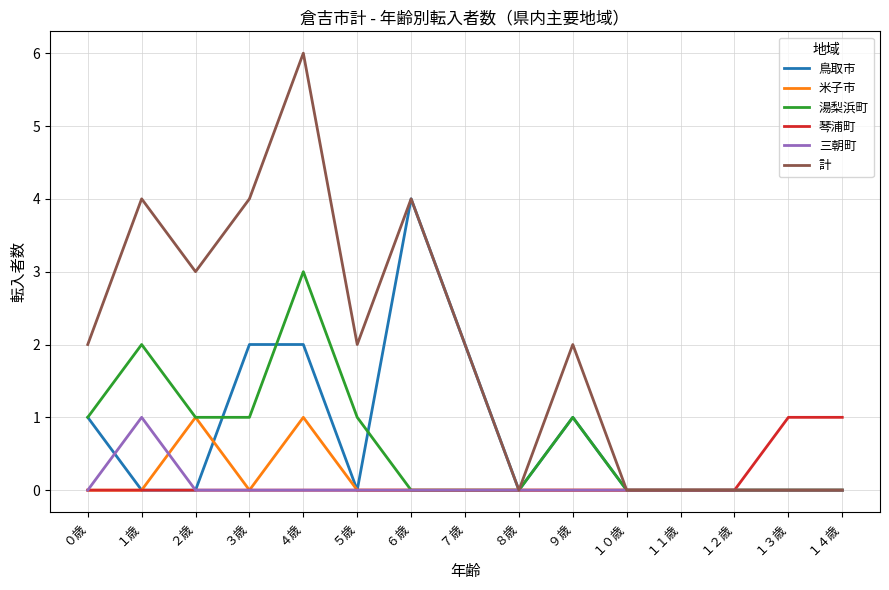

What is the average value of the 計 series?

2